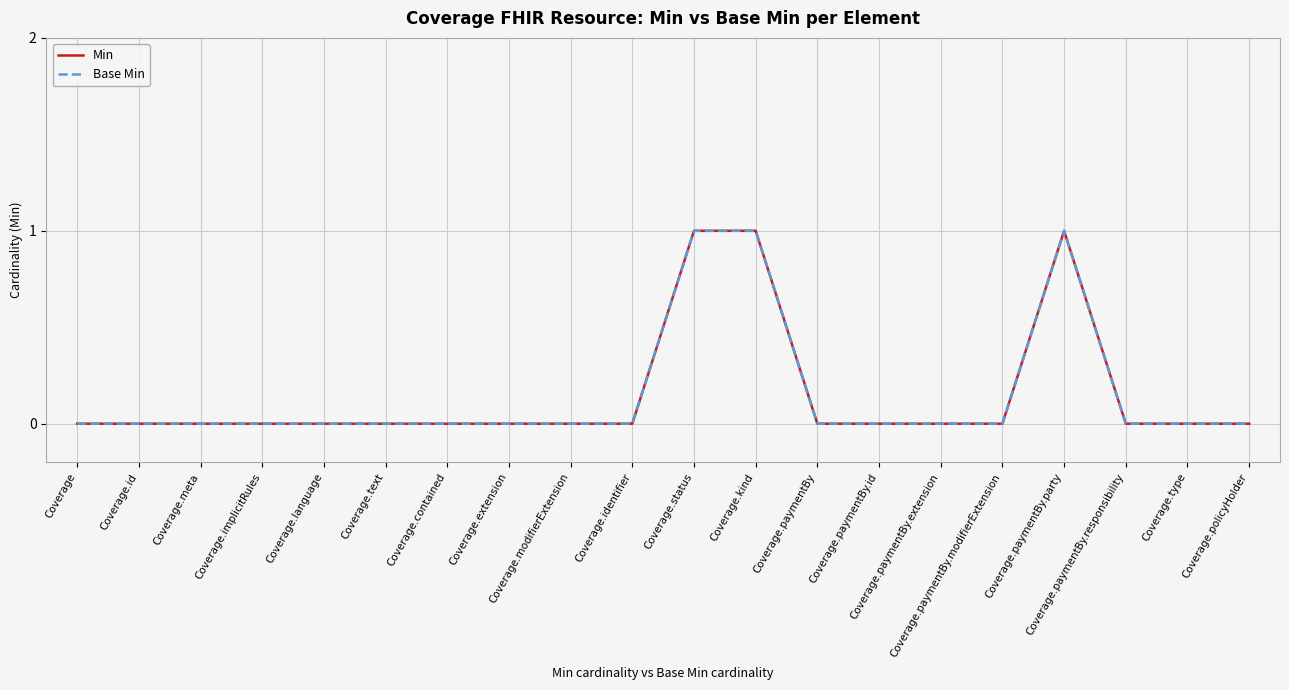

Which series has the largest total across all categories?

Min